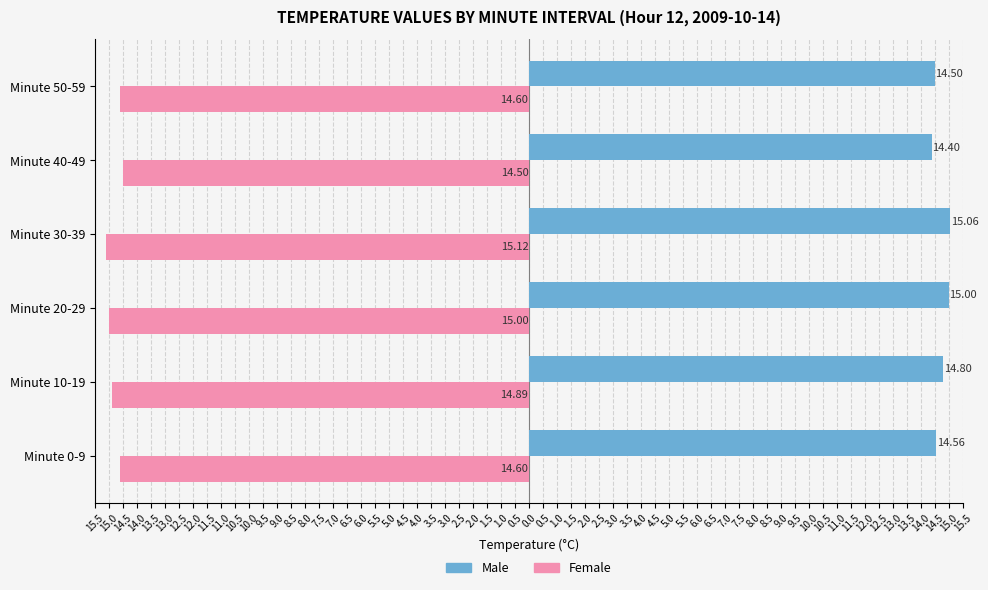

What are all the series names shown in the legend?

Male, Female